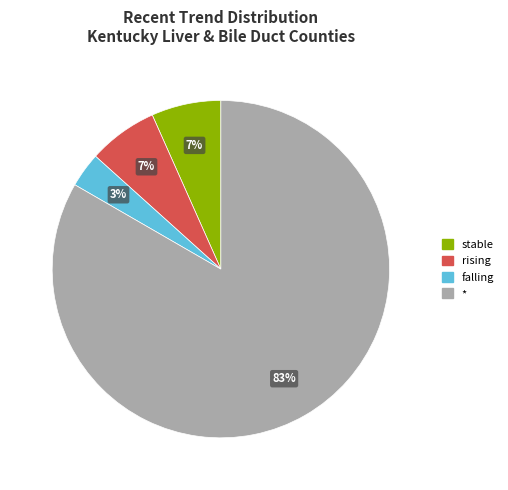

Which category has the smallest portion of the pie?

falling